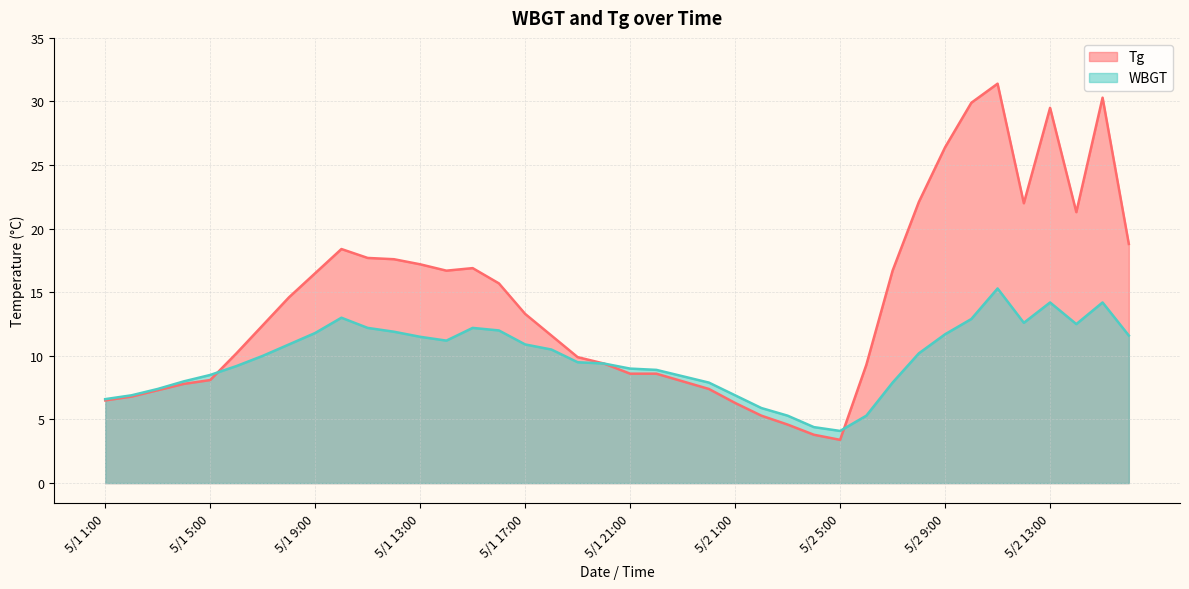

Which label corresponds to the largest value in the chart?

5/2 11:00